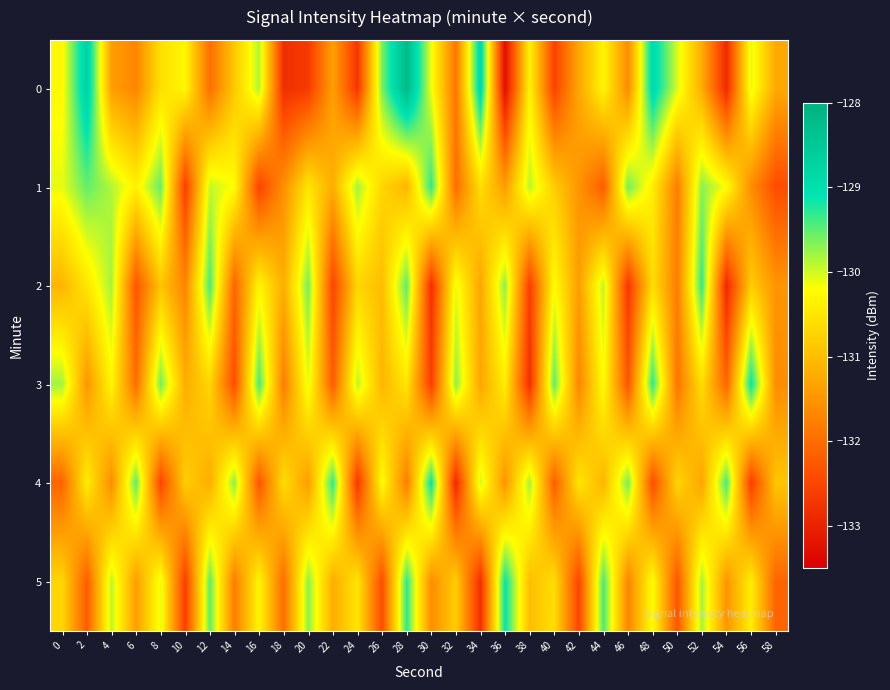

Rank the series by their maximum value, from highest to lowest.

0, 3, 4, 5, 1, 2